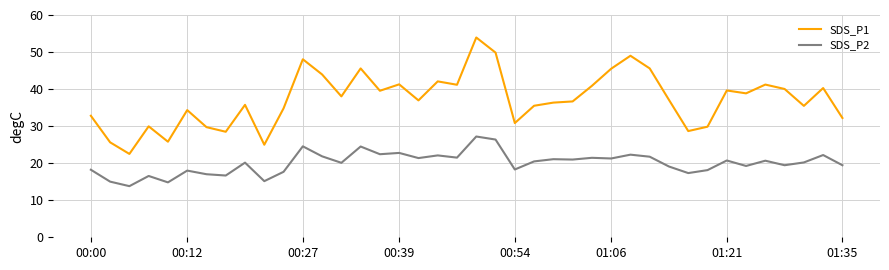

Which series has the largest total across all categories?

SDS_P1